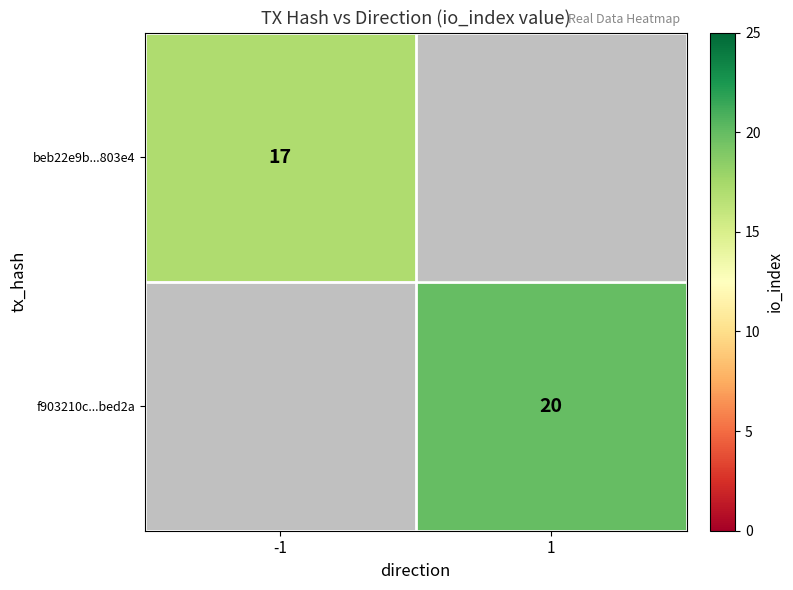

The value of beb22e9b...803e4 at -1 is 11. True or false?

False